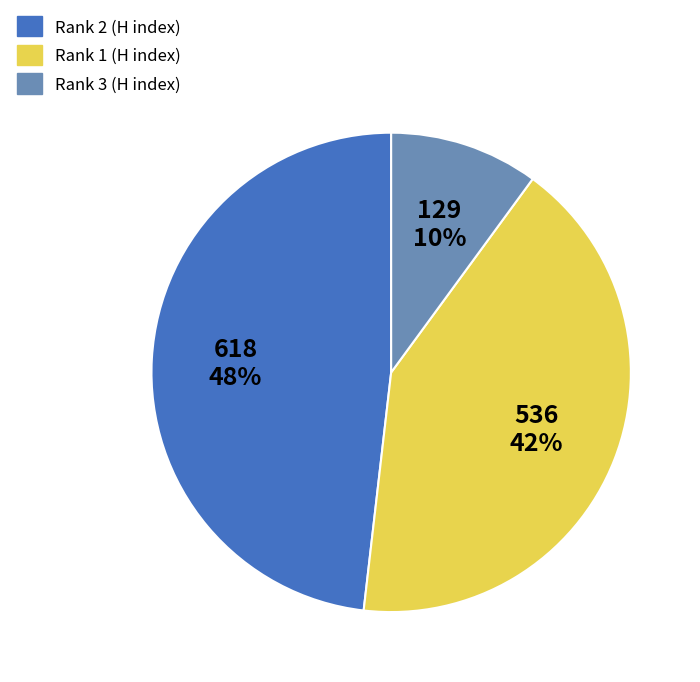

Is there any slice that represents more than half of the pie?

No